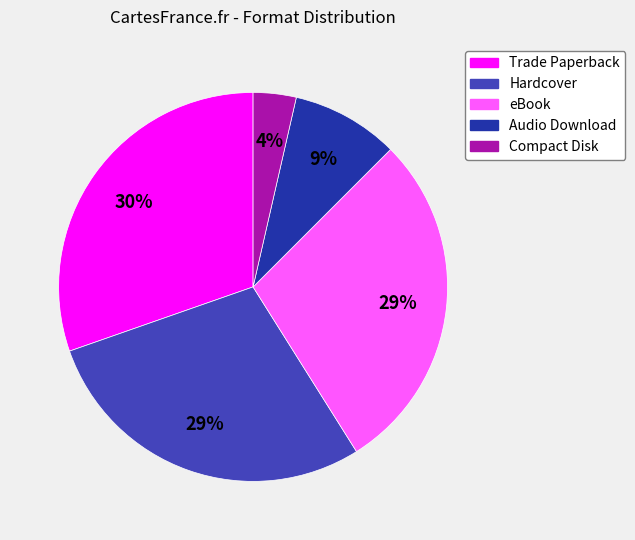

Do Compact Disk and Trade Paperback together represent more than half of the pie?

No